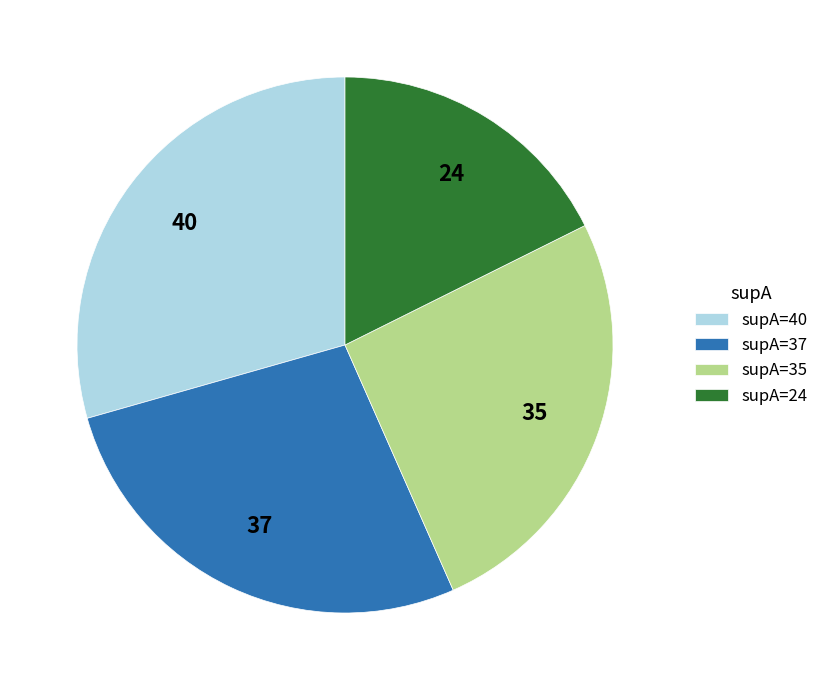

What is the smallest slice in the pie chart?

supA=24